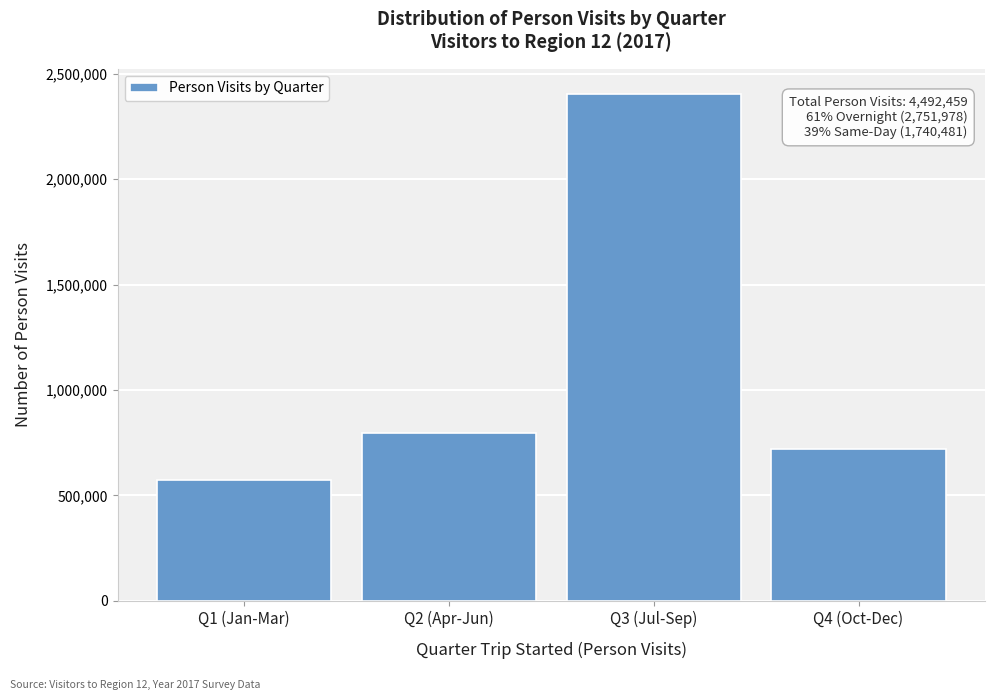

Reading left to right, transcribe all the data shown in this chart.

Q1 (Jan-Mar)=575168.7	Q2 (Apr-Jun)=796049.8	Q3 (Jul-Sep)=2401886.3	Q4 (Oct-Dec)=719354.7